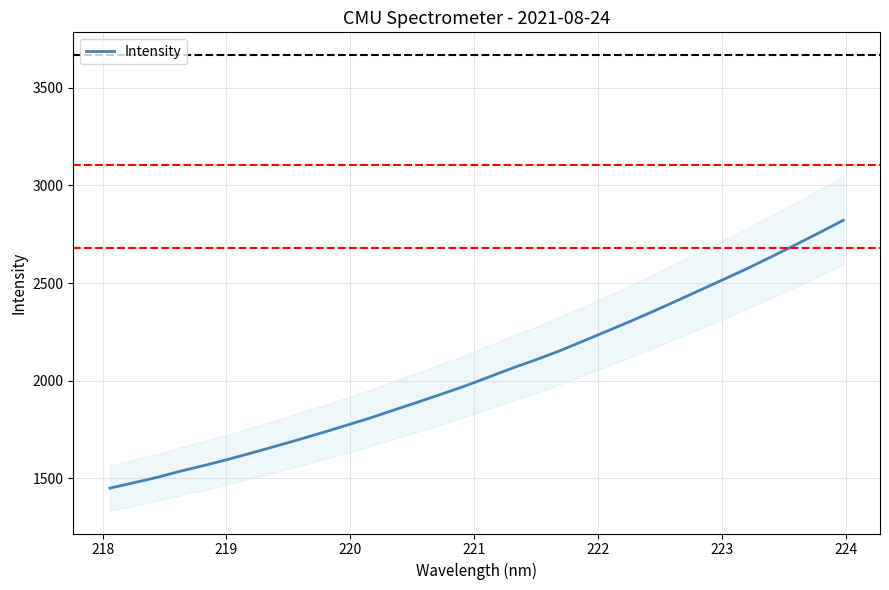

What is the maximum value for Intensity?

2821.6